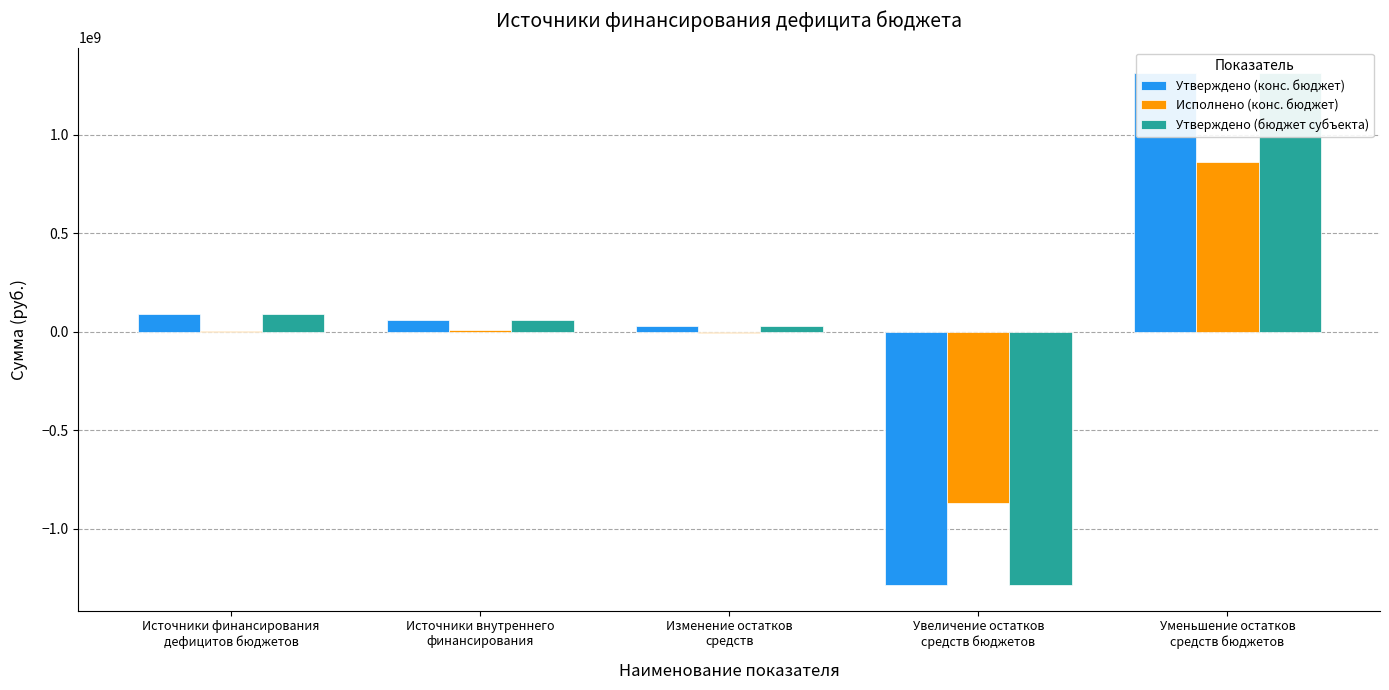

Rank the categories by Утверждено (конс. бюджет) value from lowest to highest.

Увеличение остатков
средств бюджетов, Изменение остатков
средств, Источники внутреннего
финансирования, Источники финансирования
дефицитов бюджетов, Уменьшение остатков
средств бюджетов